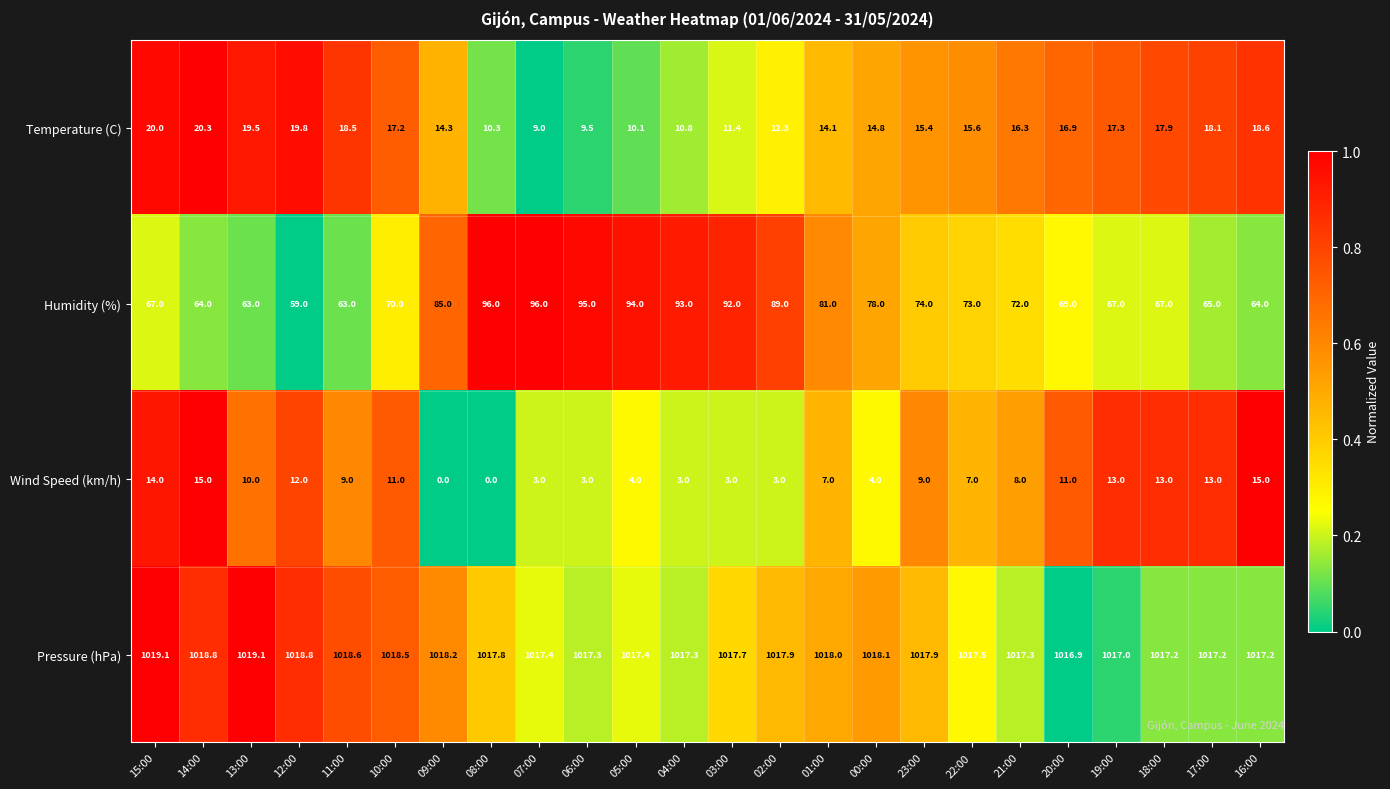

Rank the series at 12:00 from highest to lowest value.

Pressure (hPa), Humidity (%), Temperature (C), Wind Speed (km/h)